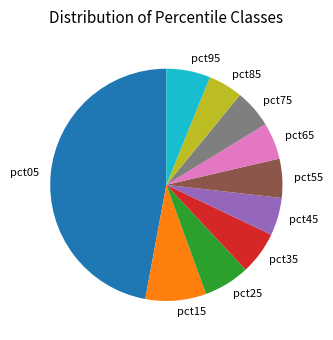

What is the largest slice in the pie chart?

pct05